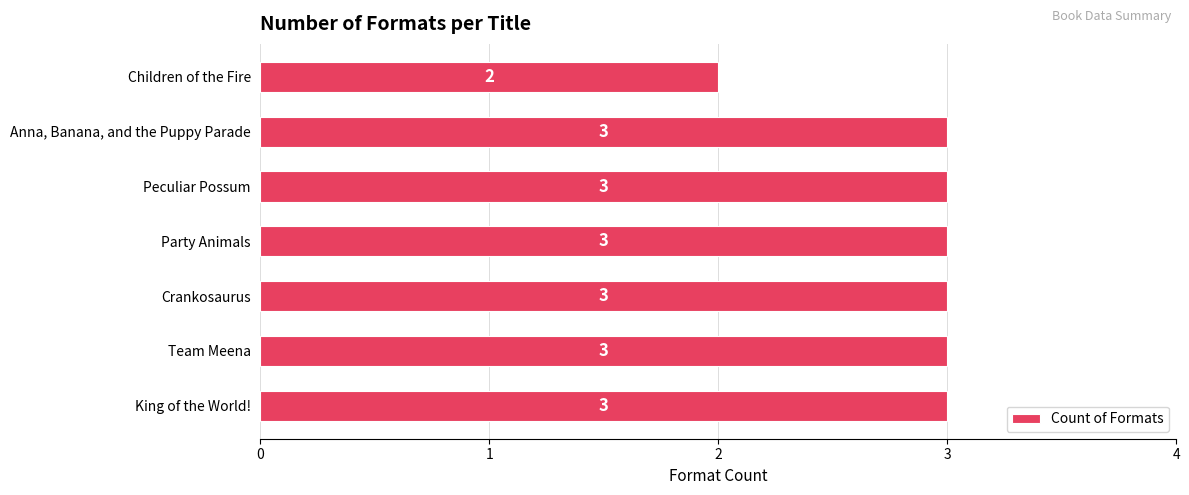

What is the smallest value displayed?

2